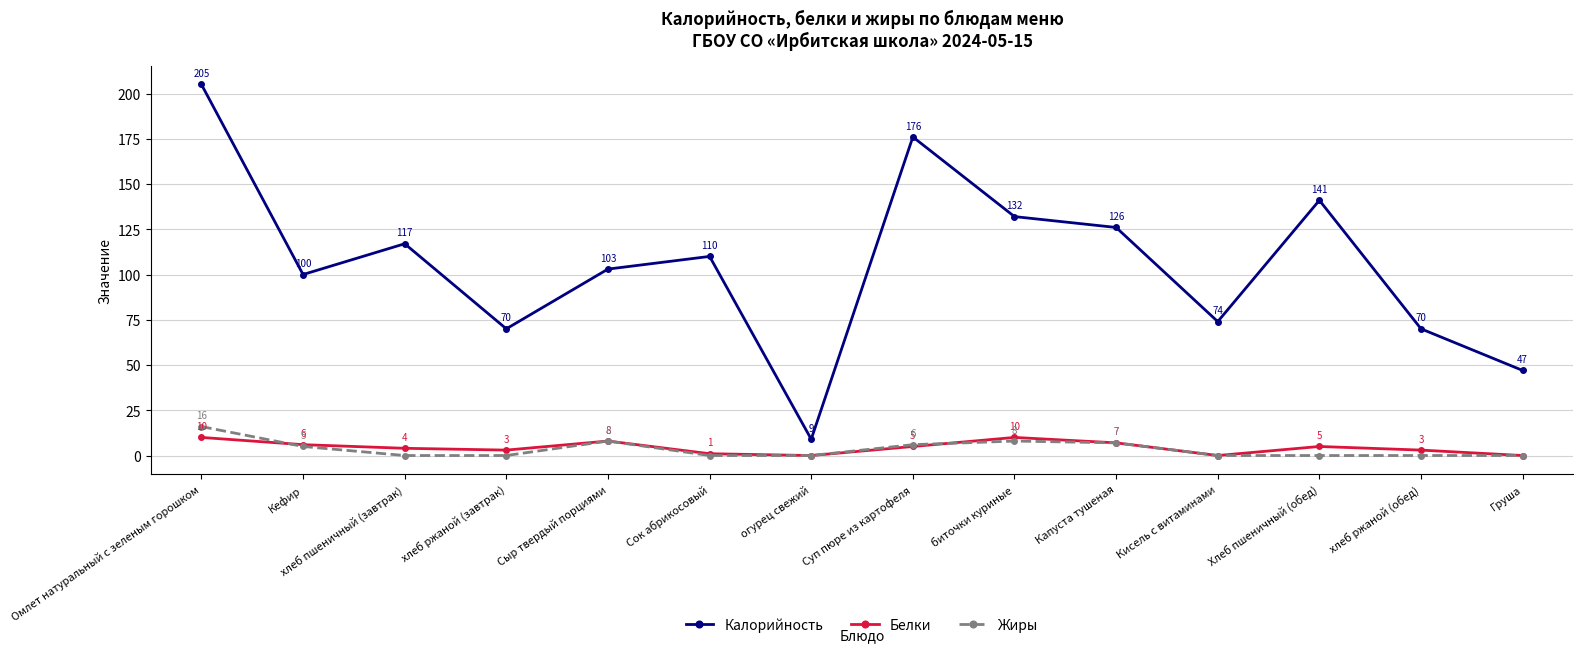

Reading left to right, what are all the values shown in this chart?

Калорийность: Омлет натуральный с зеленым горошком=205	Кефир=100	хлеб пшеничный (завтрак)=117	хлеб ржаной (завтрак)=70	Сыр твердый порциями=103	Сок абрикосовый=110	огурец свежий=9	Суп пюре из картофеля=176	биточки куриные=132	Капуста тушеная=126	Кисель с витаминами=74	Хлеб пшеничный (обед)=141	хлеб ржаной (обед)=70	Груша=47
Белки: Омлет натуральный с зеленым горошком=10	Кефир=6	хлеб пшеничный (завтрак)=4	хлеб ржаной (завтрак)=3	Сыр твердый порциями=8	Сок абрикосовый=1	огурец свежий=0	Суп пюре из картофеля=5	биточки куриные=10	Капуста тушеная=7	Кисель с витаминами=0	Хлеб пшеничный (обед)=5	хлеб ржаной (обед)=3	Груша=0
Жиры: Омлет натуральный с зеленым горошком=16	Кефир=5	хлеб пшеничный (завтрак)=0	хлеб ржаной (завтрак)=0	Сыр твердый порциями=8	Сок абрикосовый=0	огурец свежий=0	Суп пюре из картофеля=6	биточки куриные=8	Капуста тушеная=7	Кисель с витаминами=0	Хлеб пшеничный (обед)=0	хлеб ржаной (обед)=0	Груша=0